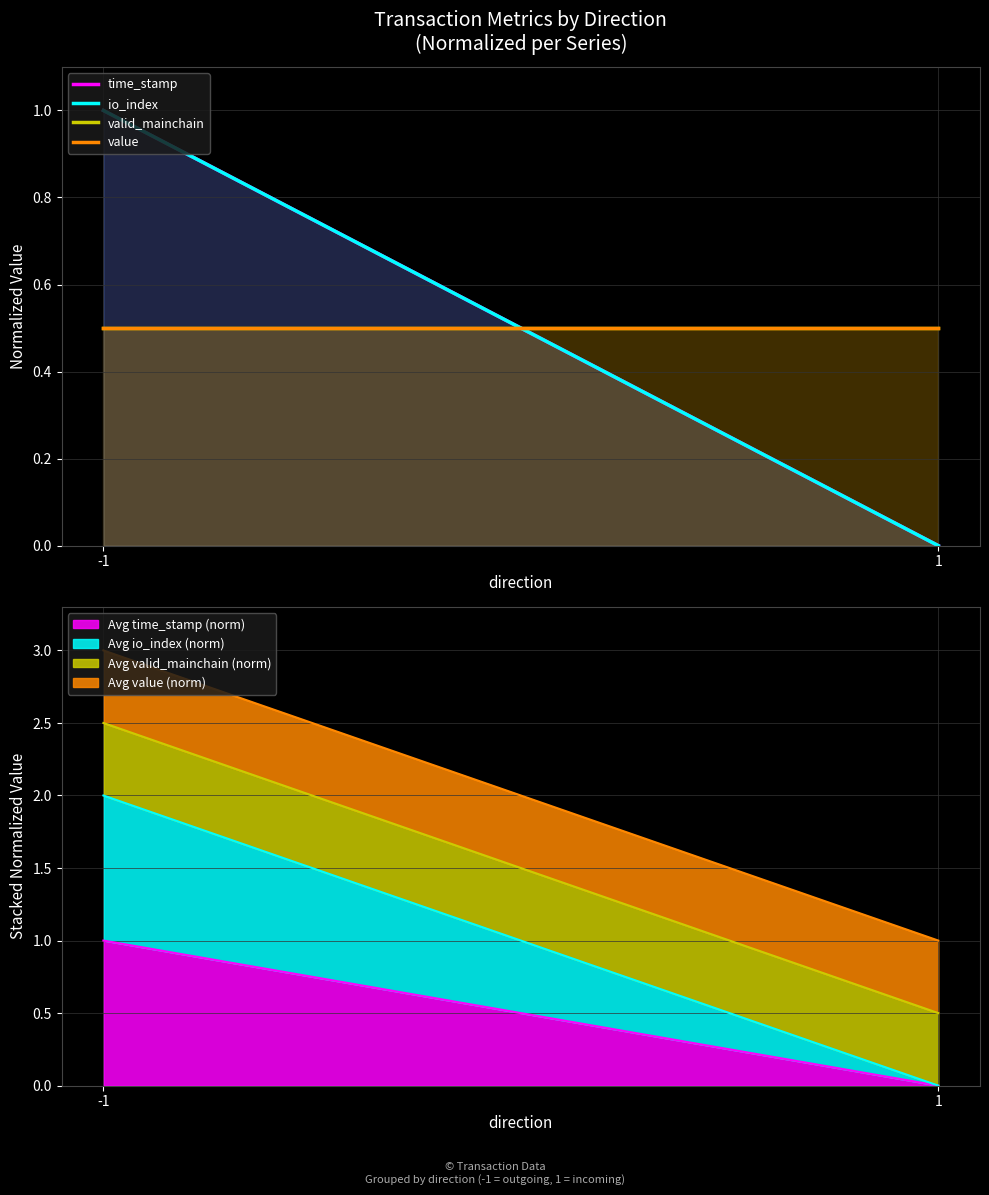

List the series in order of their peak value, highest first.

time_stamp, io_index, valid_mainchain, value